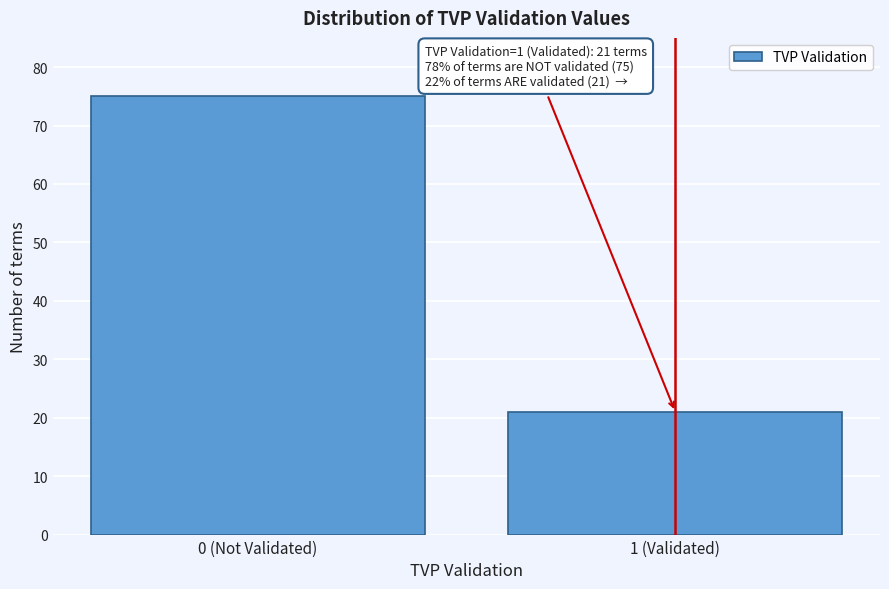

Reading left to right, transcribe all the data shown in this chart.

75	21